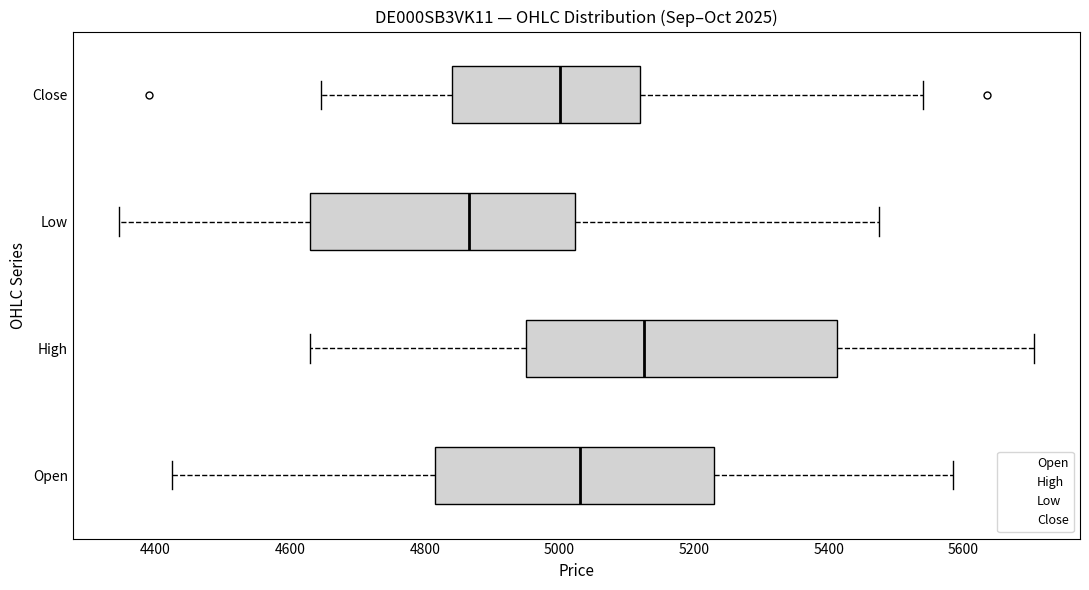

Which box is the widest, from its left edge to its right edge?

High